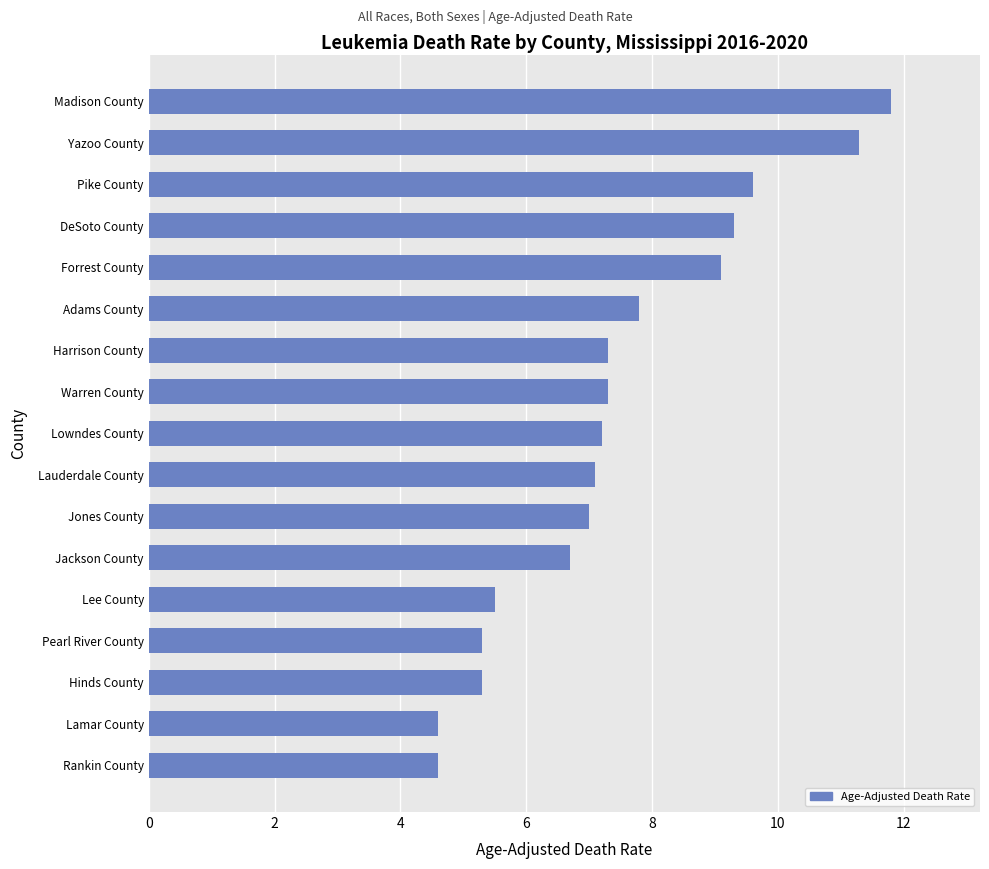

What is the sum of all values?

126.8